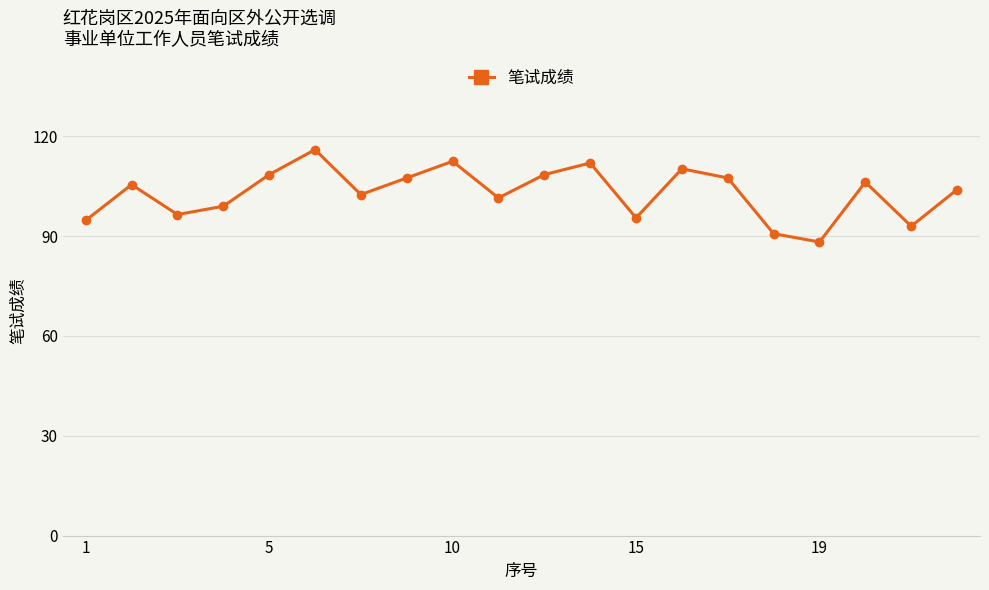

How many interior local peaks (higher than both neighbors) does the data have?

6